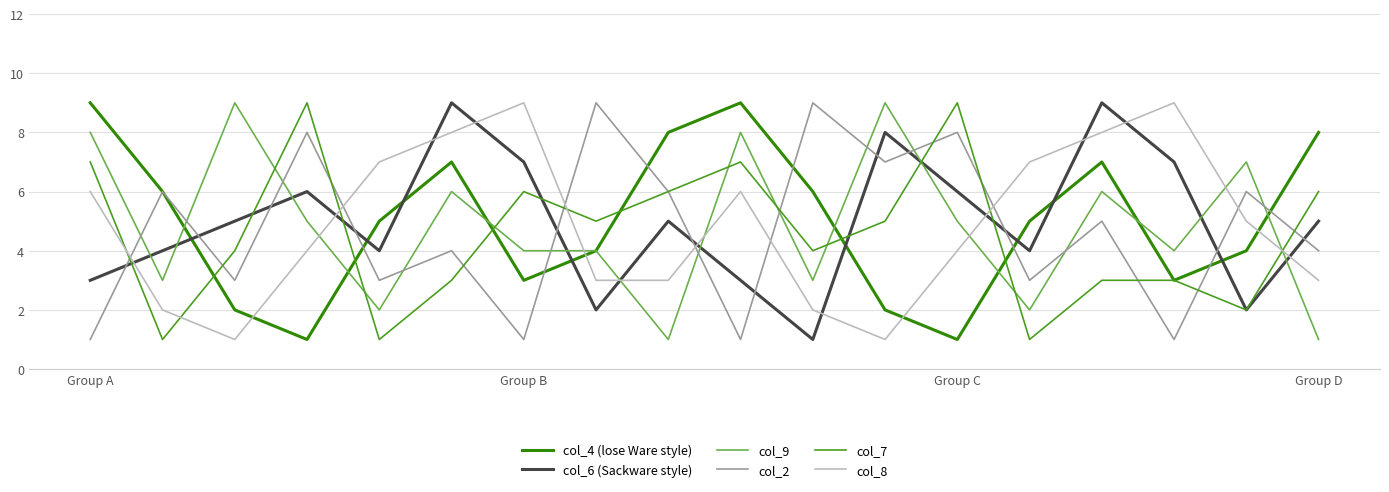

What is the difference between the maximum and minimum values in the col_7 series?

8